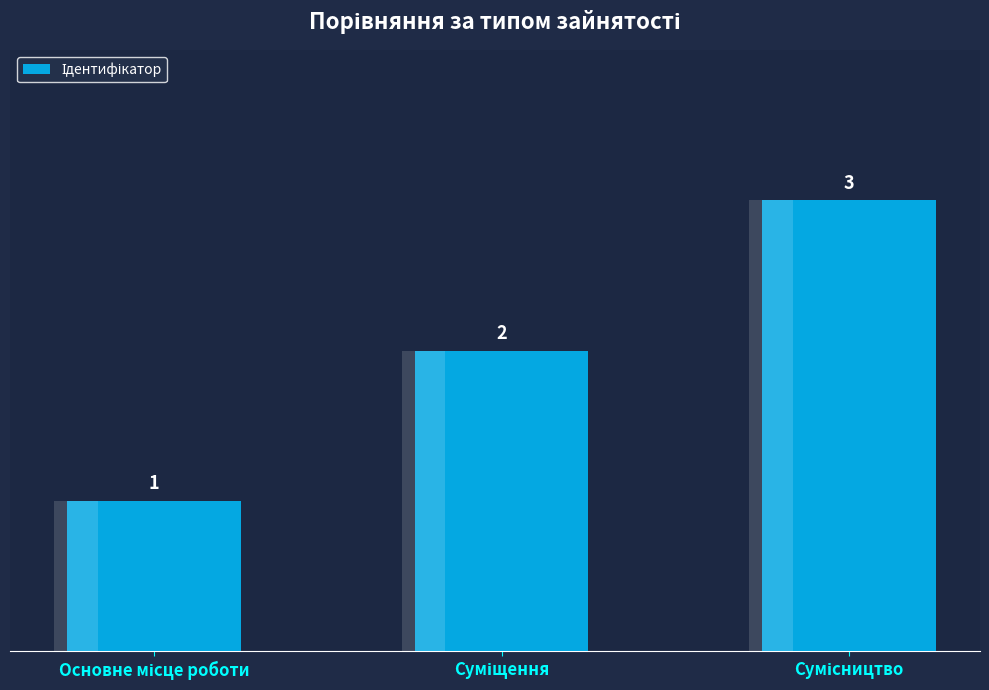

What is the maximum value shown in the chart?

3